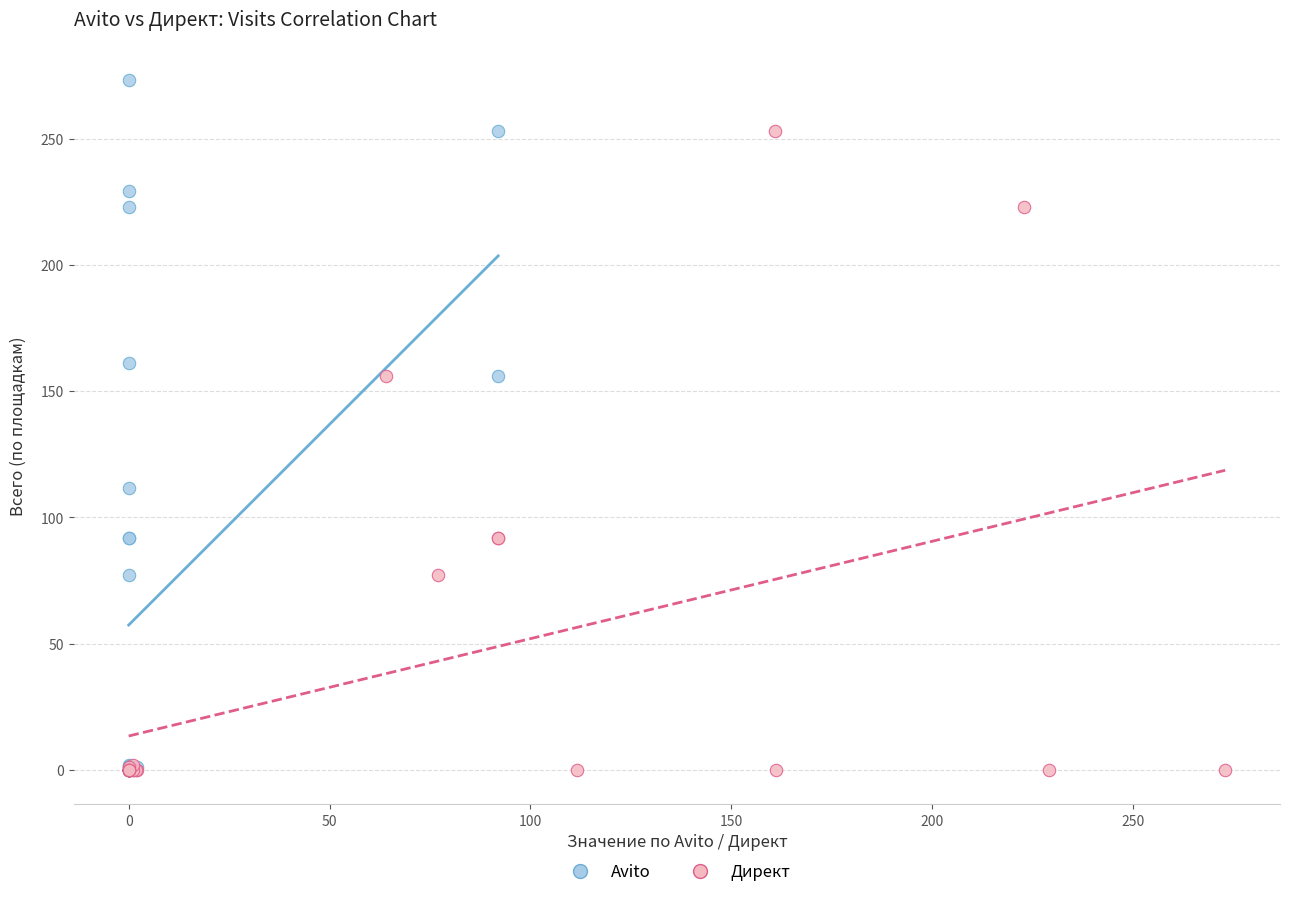

What are all the series names shown in the legend?

Avito, Директ